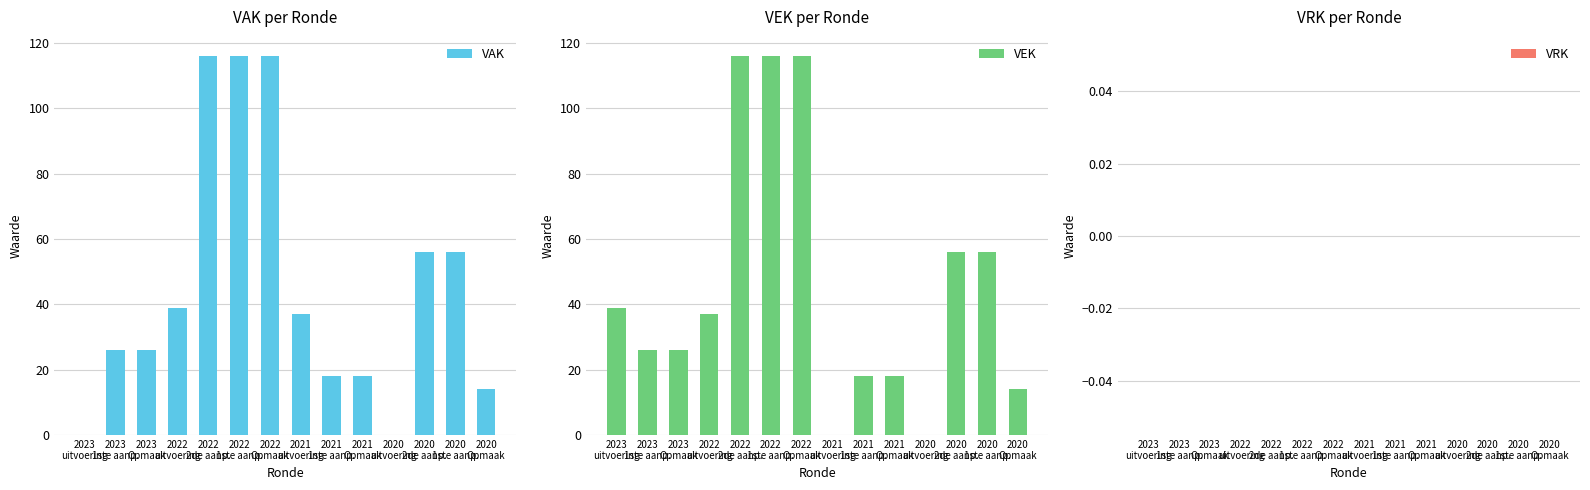

Reading left to right, extract all data points from this chart.

VAK: 2023
uitvoering=0	2023
1ste aanp.=26	2023
Opmaak=26	2022
uitvoering=39	2022
2de aanp.=116	2022
1ste aanp.=116	2022
Opmaak=116	2021
uitvoering=37	2021
1ste aanp.=18	2021
Opmaak=18	2020
uitvoering=0	2020
2de aanp.=56	2020
1ste aanp.=56	2020
Opmaak=14
VEK: 2023
uitvoering=39	2023
1ste aanp.=26	2023
Opmaak=26	2022
uitvoering=37	2022
2de aanp.=116	2022
1ste aanp.=116	2022
Opmaak=116	2021
uitvoering=0	2021
1ste aanp.=18	2021
Opmaak=18	2020
uitvoering=0	2020
2de aanp.=56	2020
1ste aanp.=56	2020
Opmaak=14
VRK: 2023
uitvoering=0	2023
1ste aanp.=0	2023
Opmaak=0	2022
uitvoering=0	2022
2de aanp.=0	2022
1ste aanp.=0	2022
Opmaak=0	2021
uitvoering=0	2021
1ste aanp.=0	2021
Opmaak=0	2020
uitvoering=0	2020
2de aanp.=0	2020
1ste aanp.=0	2020
Opmaak=0